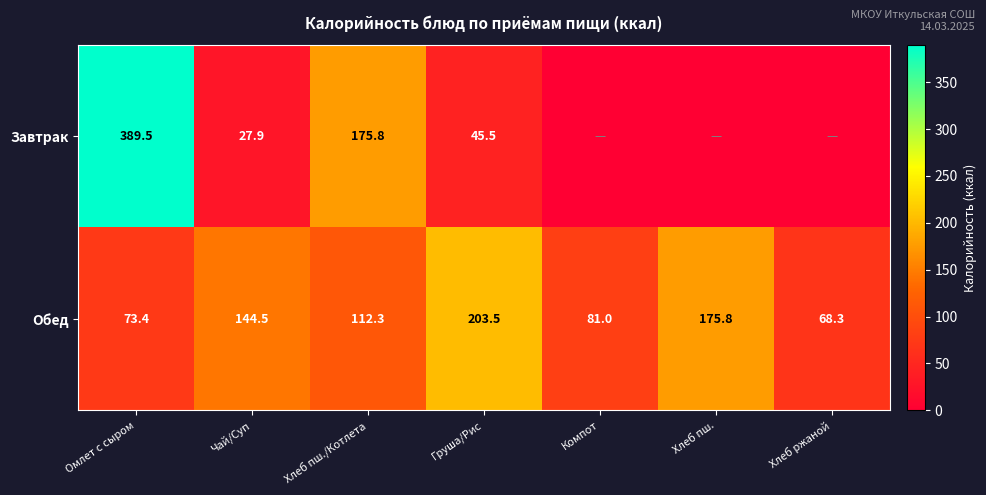

Rank the series at Омлет с сыром from lowest to highest value.

Обед, Завтрак